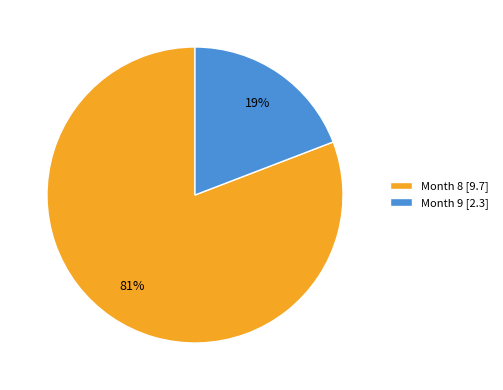

The Month 9 slice represents 19% of the pie. True or false?

True